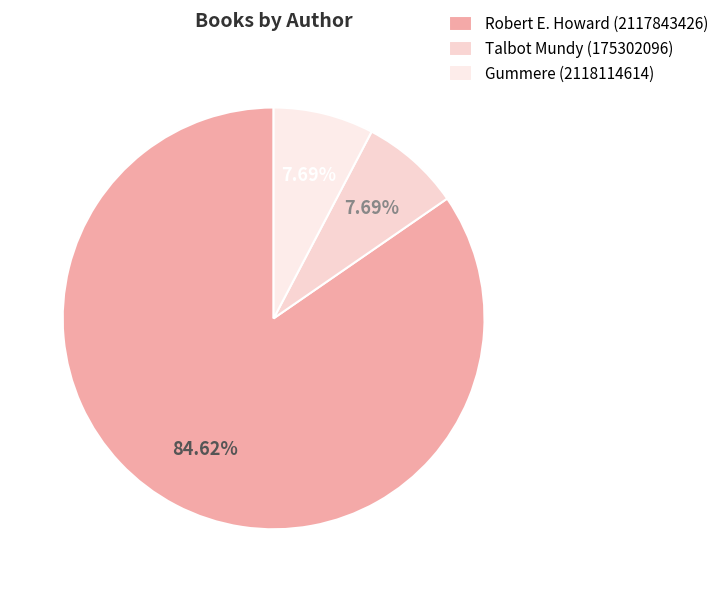

What is the largest slice in the pie chart?

Robert E. Howard (2117843426)